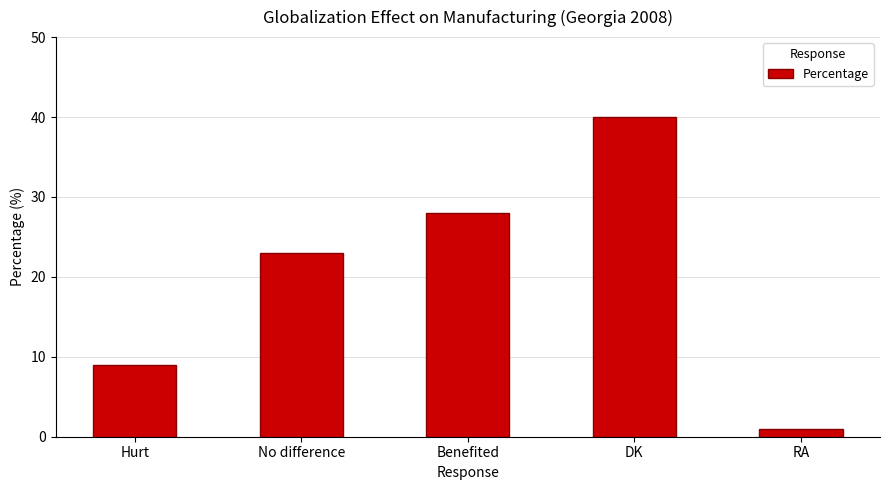

The value at Benefited is 28. True or false?

True